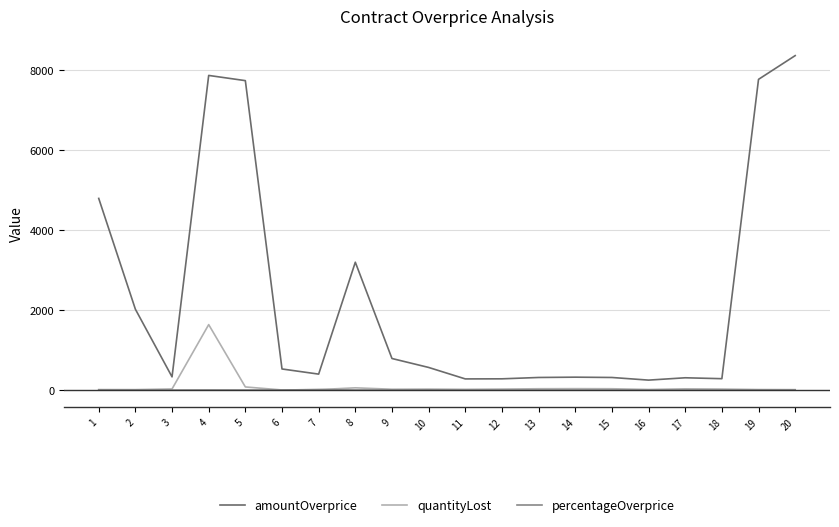

True or false: percentageOverprice has more than 1 points higher than both neighbors.

True